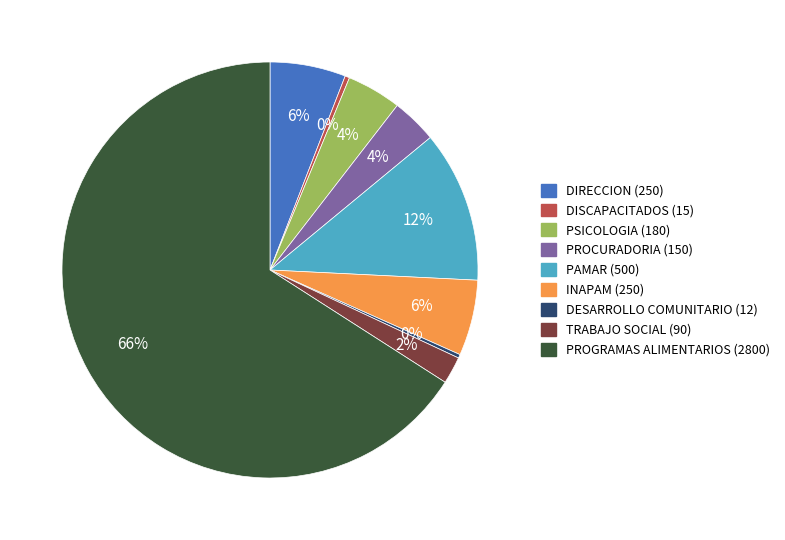

To the nearest percent, what is the difference between the TRABAJO SOCIAL and DIRECCION slice percentages?

4%